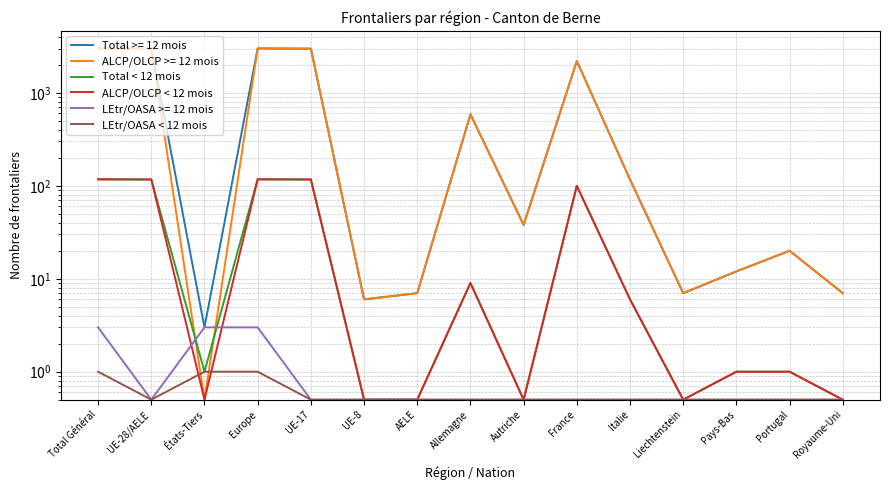

At which category does Total < 12 mois reach its first local peak?

Europe